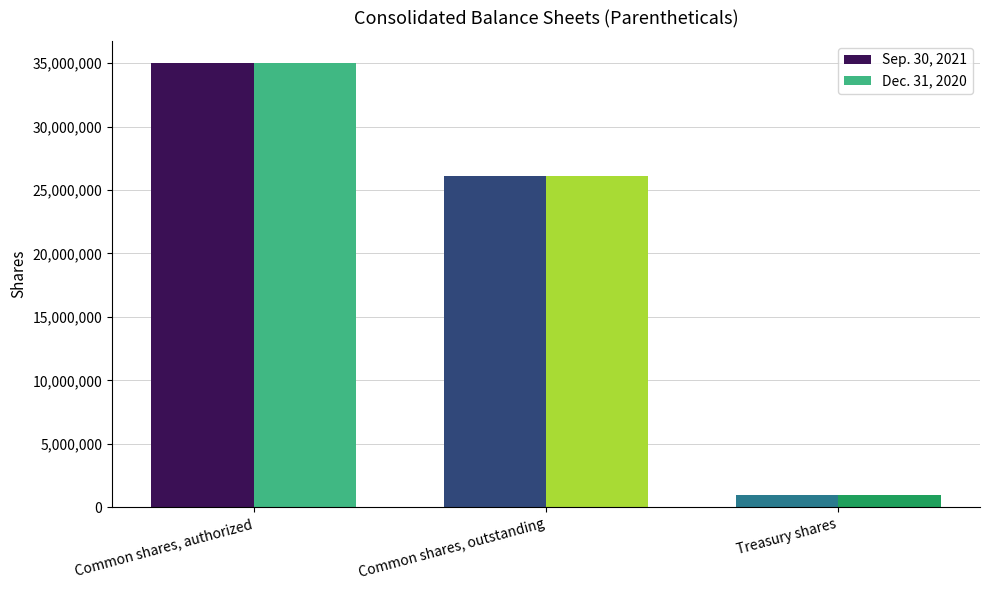

At which category is the sum across all series the highest?

Common shares, authorized